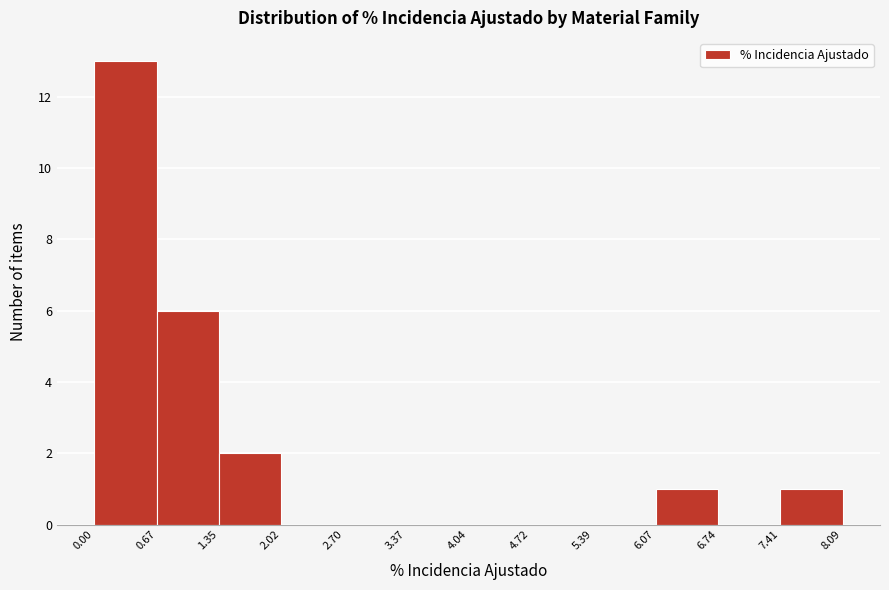

What is the height of the bar covering 6.07 to 6.74 on the x-axis? The values are not printed on the chart, so give them approximately, as read against the axis.

1